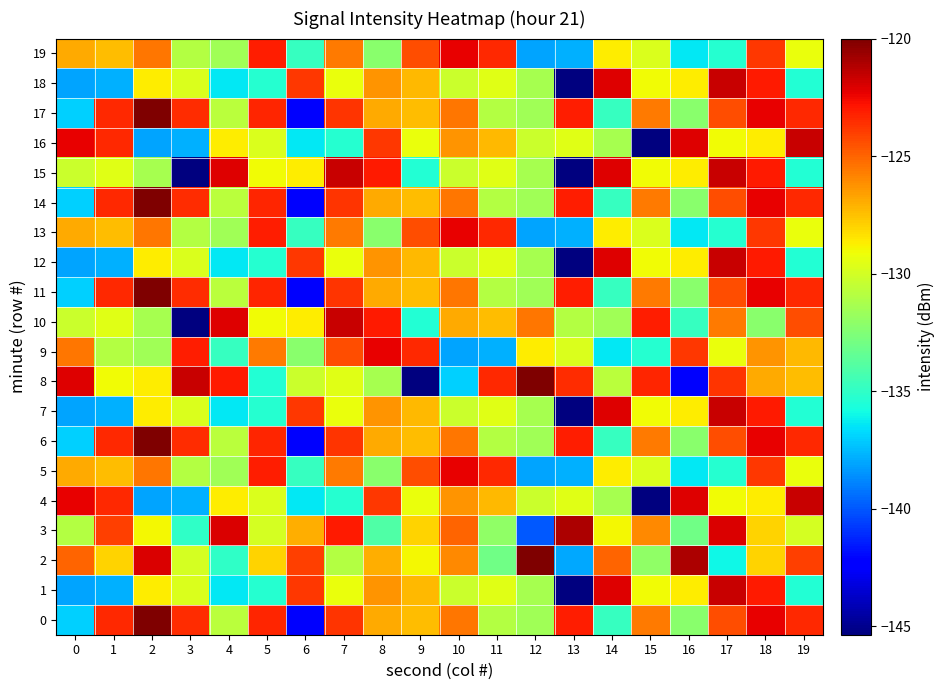

At 8, list the series in order from smallest to largest.

3, 5, 13, 19, 8, 2, 0, 6, 11, 14, 17, 1, 7, 12, 18, 4, 16, 10, 15, 9